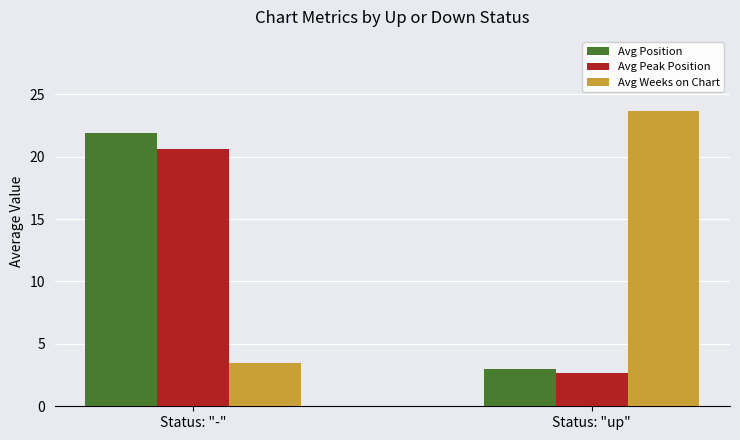

What is the approximate value of Avg Position at Status: "up"?

3.0